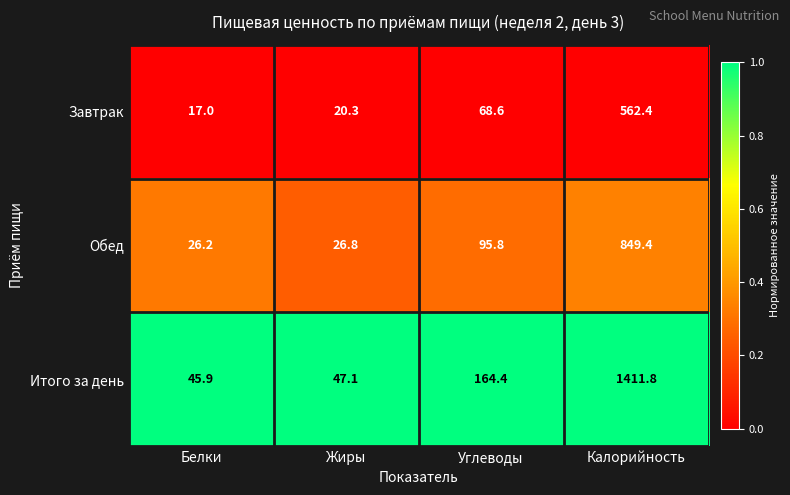

At Калорийность, list the series in order from largest to smallest.

Итого за день, Обед, Завтрак